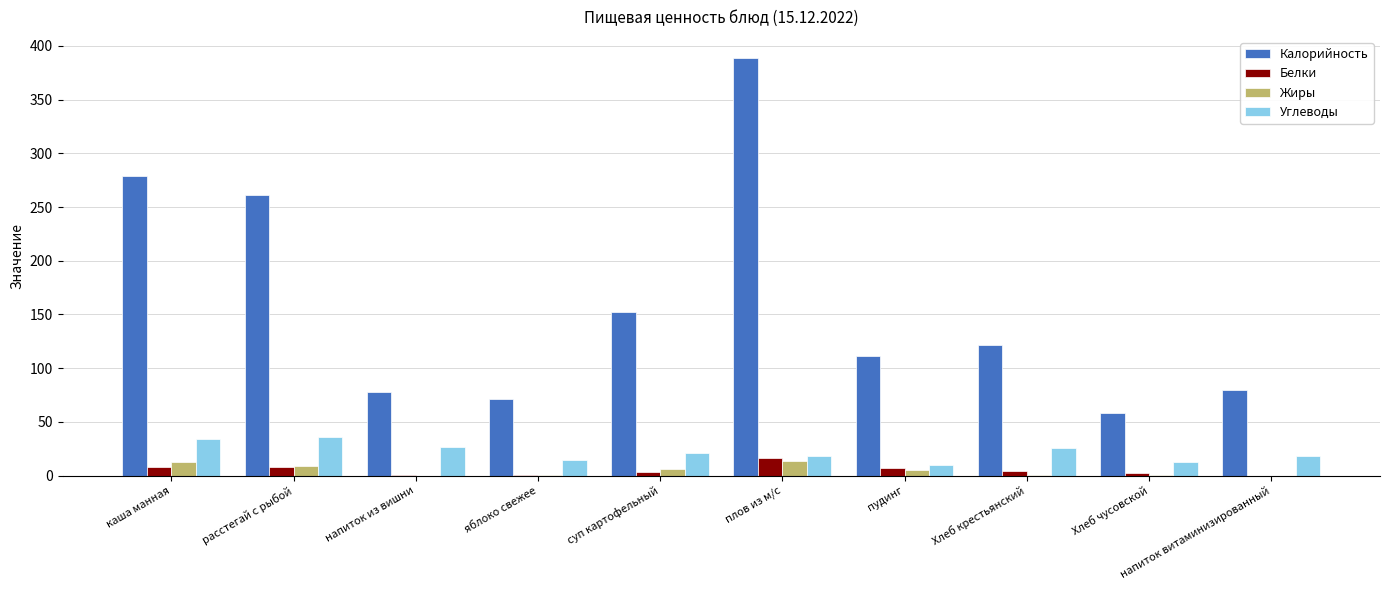

Is it true that Углеводы equals 34.2 at каша манная?

True